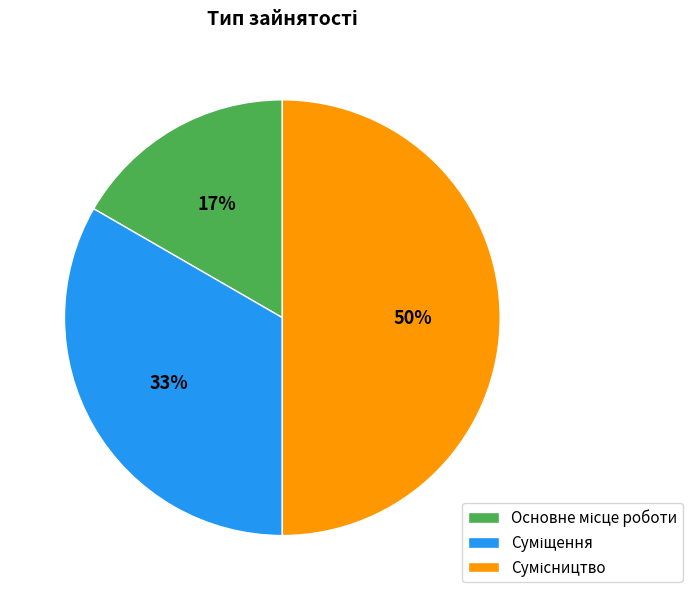

To the nearest percent, what is the difference between the largest and smallest slice percentages?

33%